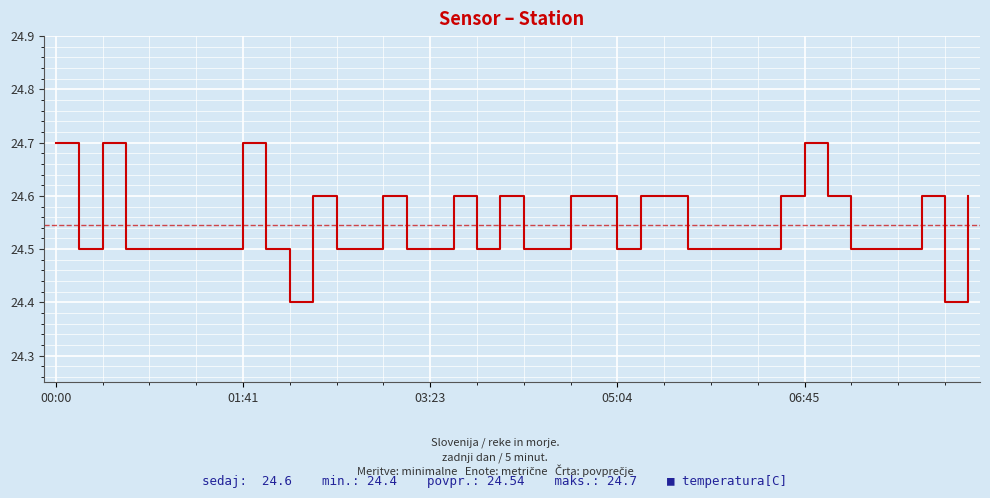

What is the maximum value shown in the chart?

24.7